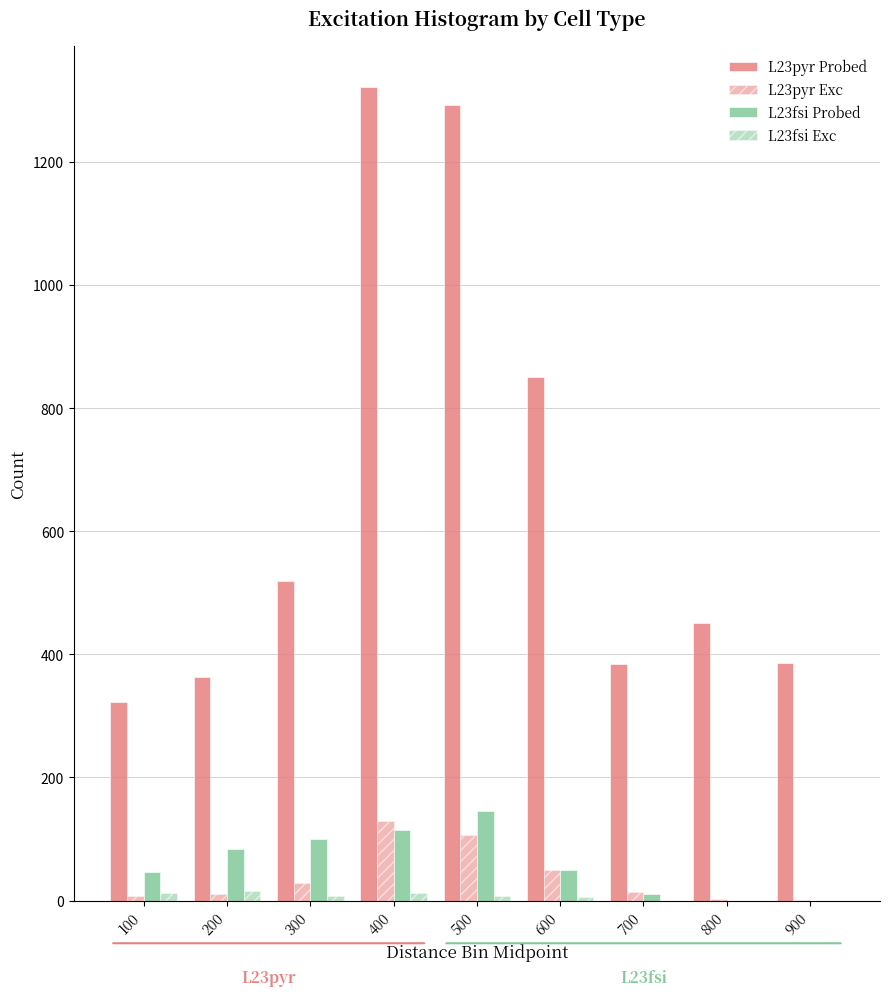

How many data points does each series have?

9